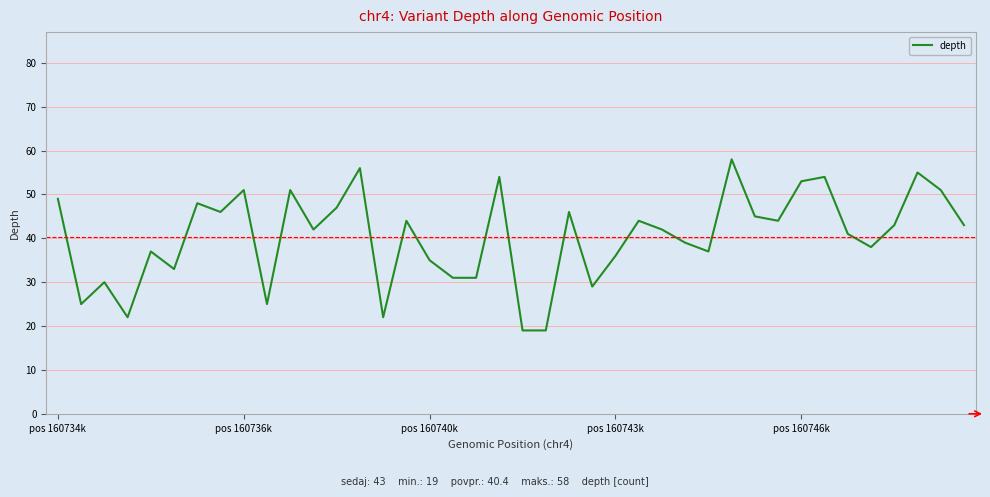

What is the smallest value displayed?

19